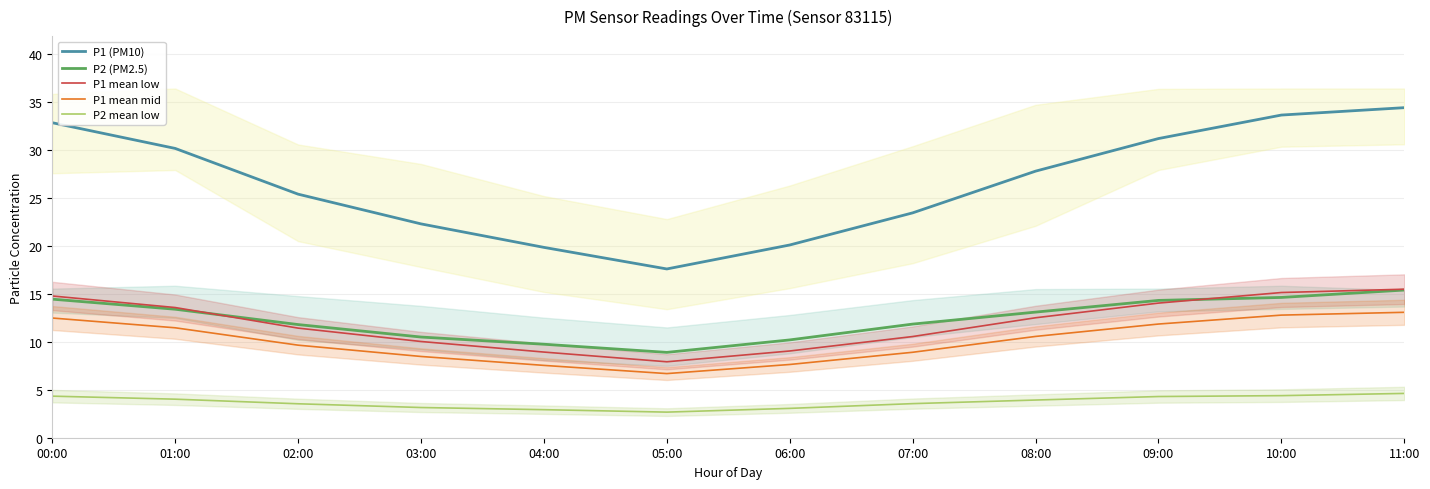

Reading left to right, what are all the values shown in this chart?

P1 (PM10): 00:00=32.9	01:00=30.2	02:00=25.4	03:00=22.3	04:00=19.9	05:00=17.6	06:00=20.1	07:00=23.4	08:00=27.8	09:00=31.2	10:00=33.6	11:00=34.4
P2 (PM2.5): 00:00=14.4	01:00=13.4	02:00=11.8	03:00=10.5	04:00=9.8	05:00=8.9	06:00=10.2	07:00=11.8	08:00=13.1	09:00=14.3	10:00=14.6	11:00=15.4
P1 mean low: 00:00=14.8	01:00=13.6	02:00=11.4	03:00=10.0	04:00=8.9	05:00=7.9	06:00=9.0	07:00=10.6	08:00=12.5	09:00=14.0	10:00=15.1	11:00=15.5
P1 mean mid: 00:00=12.5	01:00=11.5	02:00=9.7	03:00=8.5	04:00=7.5	05:00=6.7	06:00=7.6	07:00=8.9	08:00=10.6	09:00=11.9	10:00=12.8	11:00=13.1
P2 mean low: 00:00=4.3	01:00=4.0	02:00=3.5	03:00=3.1	04:00=2.9	05:00=2.7	06:00=3.1	07:00=3.6	08:00=3.9	09:00=4.3	10:00=4.4	11:00=4.6